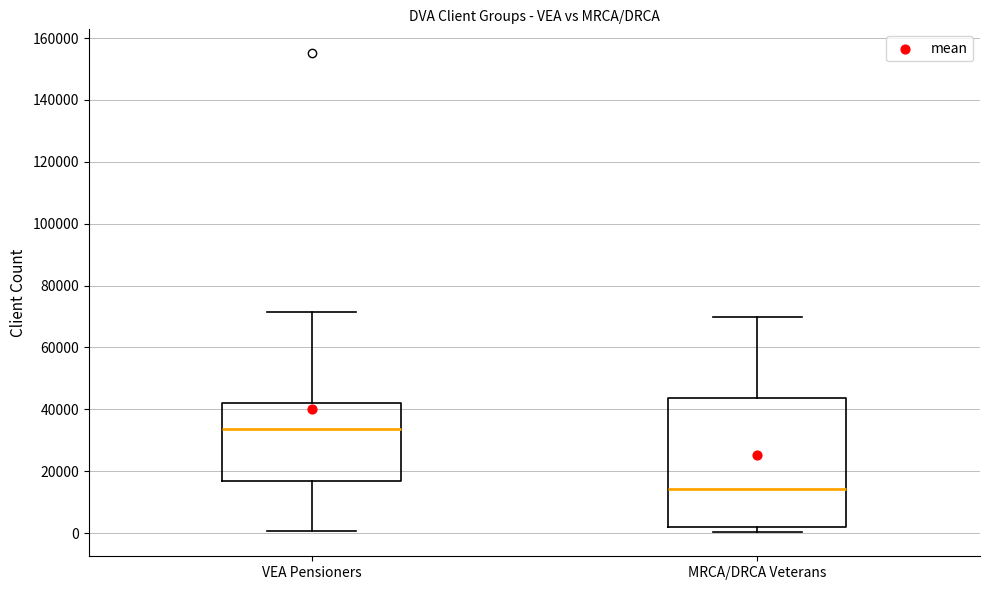

Reading left to right, read every box against the y-axis: the position of its median line, the range the box covers, and the ends of its whiskers. The values are not printed on the chart, so give them approximately, as read against the axis.

VEA Pensioners: median 34000, box 16000 to 42000, whiskers 0 to 72000
MRCA/DRCA Veterans: median 14000, box 2000 to 44000, whiskers 0 to 70000